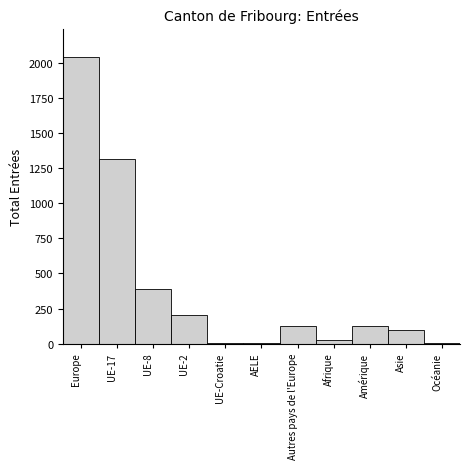

Approximately how many times larger is the value at Europe compared to UE-17?

1.6